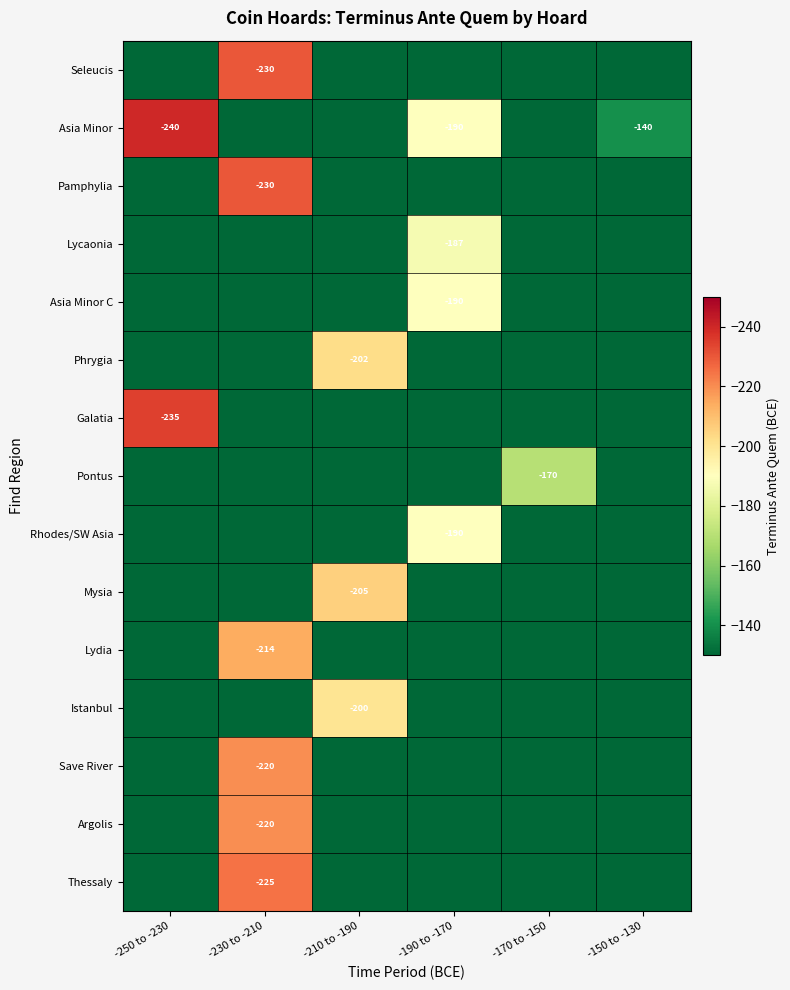

True or false: Asia Minor C has a value of -133 at -190 to -170.

False